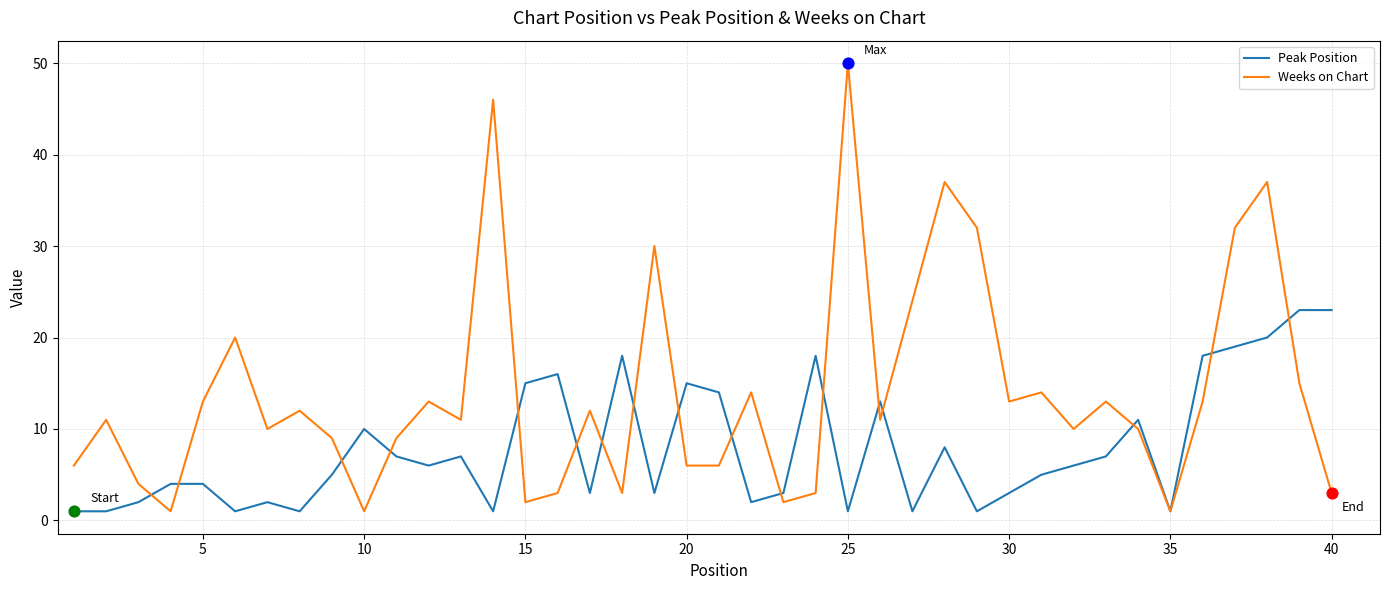

What are all the series names shown in the legend?

Peak Position, Weeks on Chart